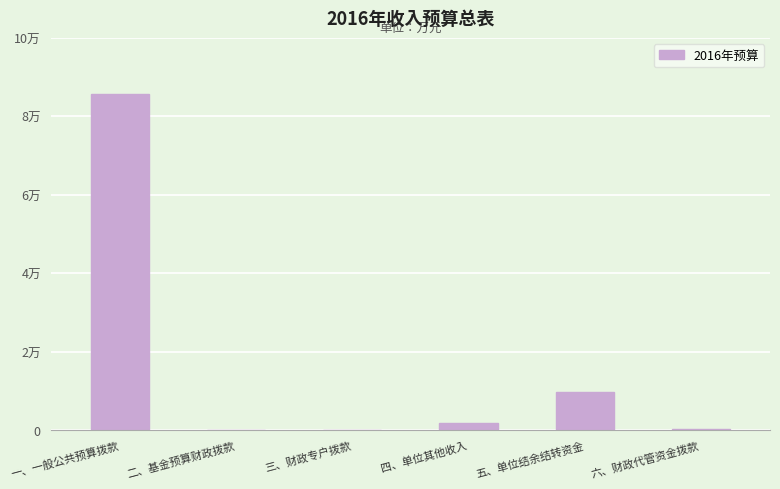

The value at 四、单位其他收入 is 754.9. True or false?

False